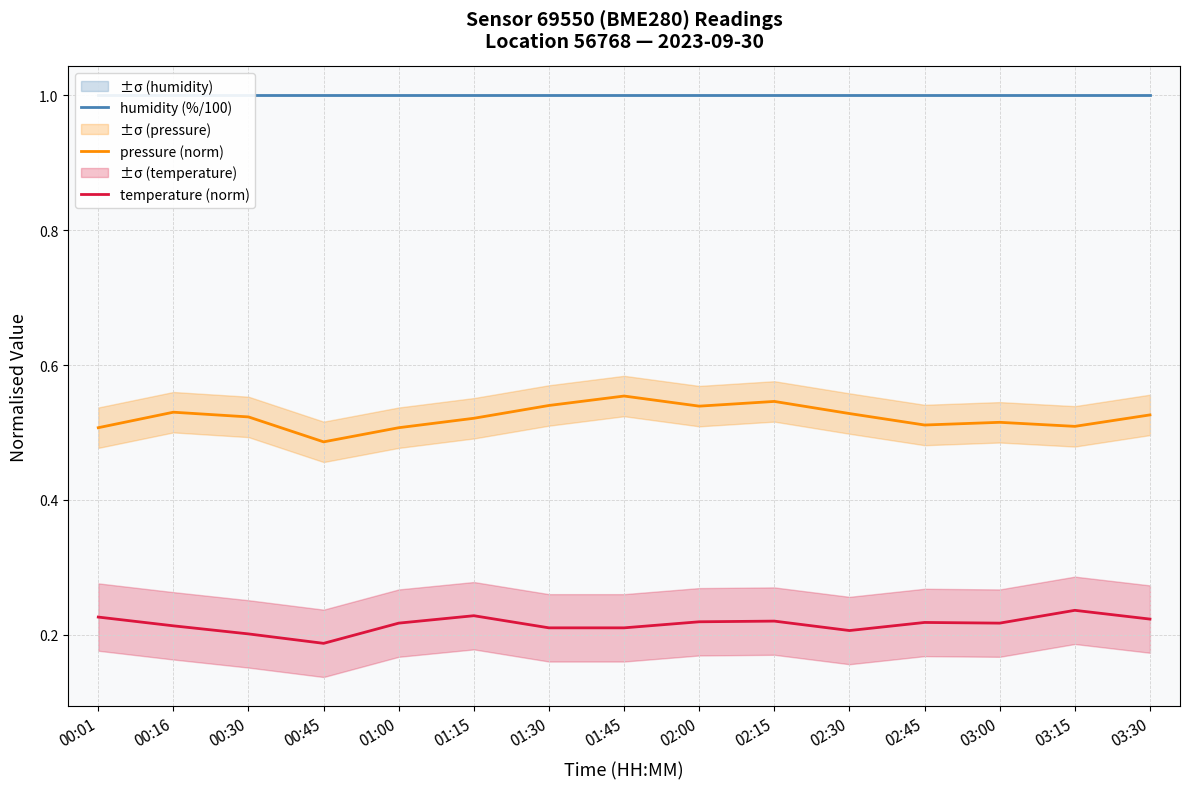

Which category has the highest value in the temperature (norm) series?

03:15